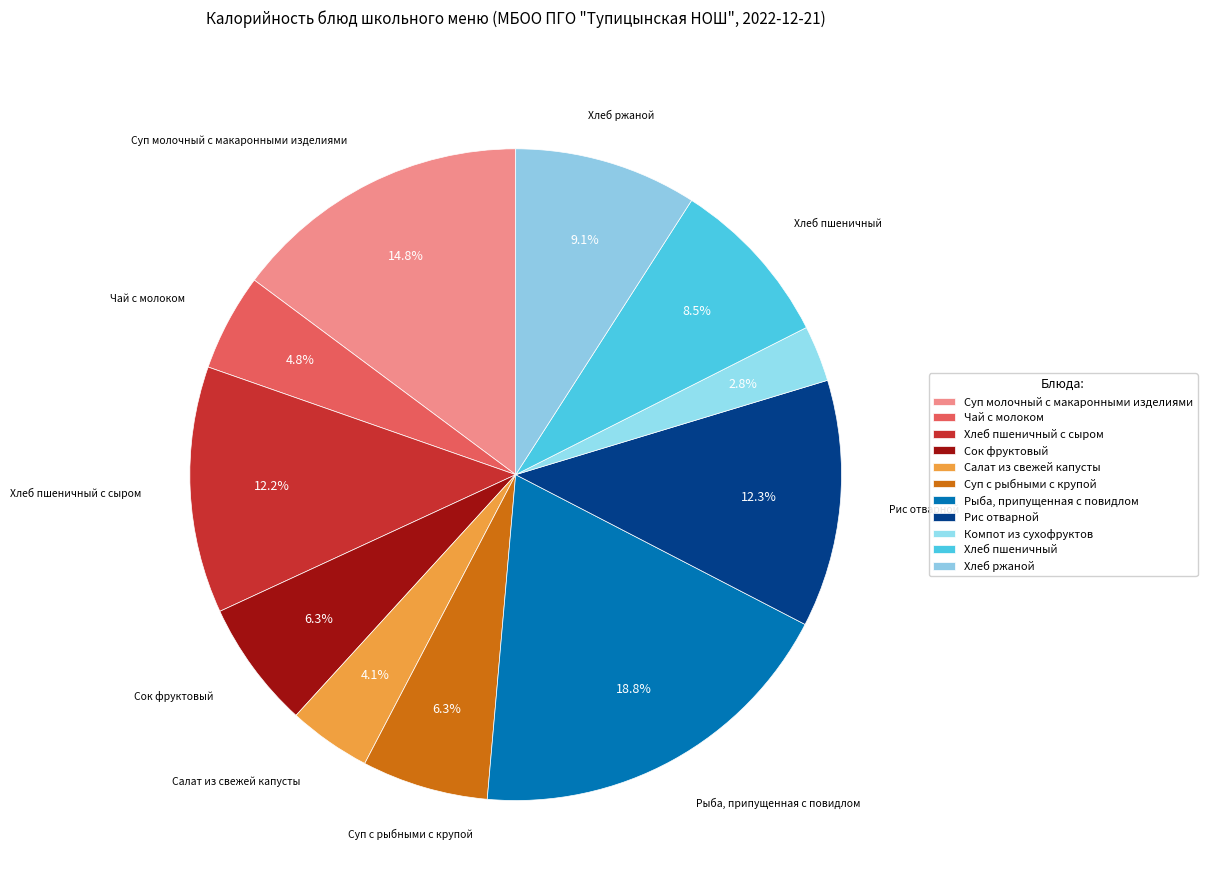

Does Компот из сухофруктов represent more than half of the total?

No